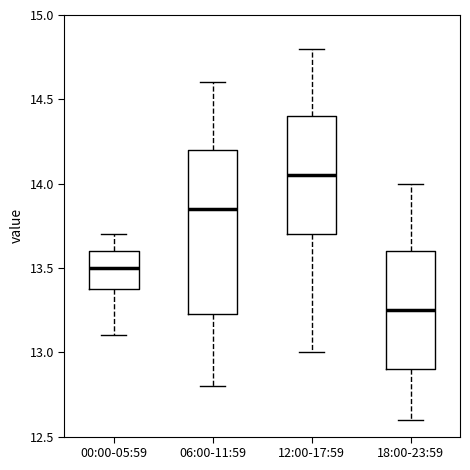

Comparing the boxes themselves (not the whiskers), which one is the tallest?

06:00-11:59